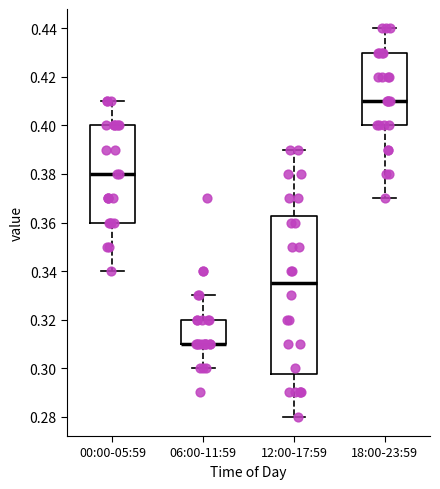

Which box is the tallest, from its lower edge to its upper edge?

12:00-17:59